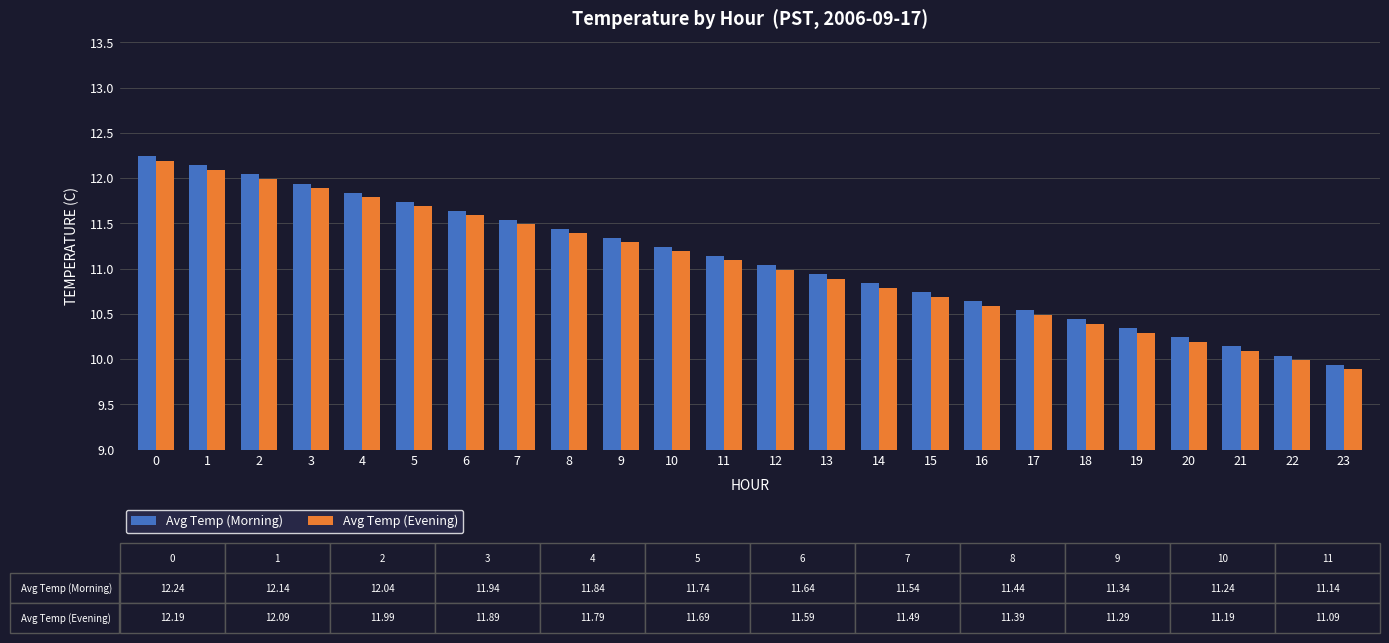

How many series are shown in this chart?

2